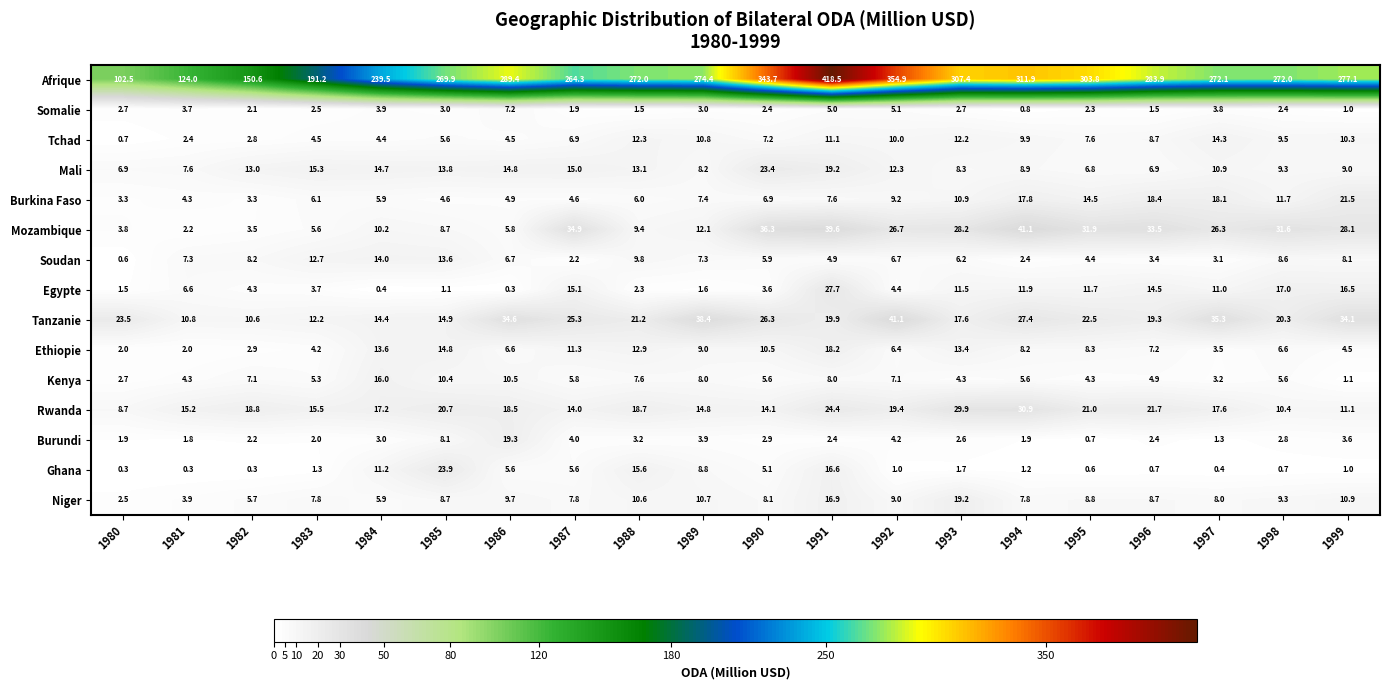

The Mozambique series shows 39.6 at 1991. True or false?

True